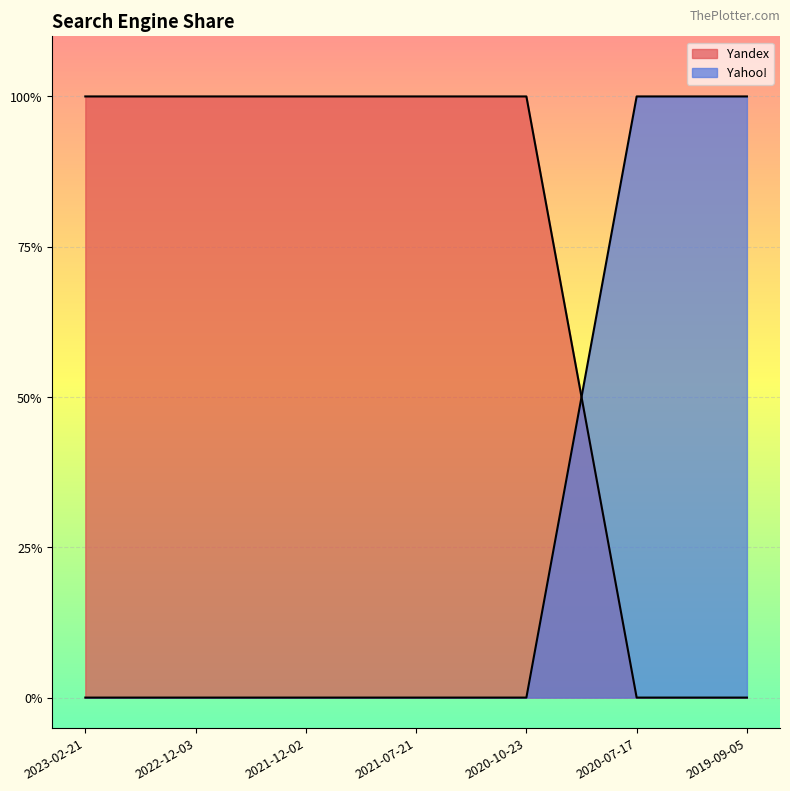

After their last crossing, which series has the higher values: Yahoo! or Yandex?

Yahoo!